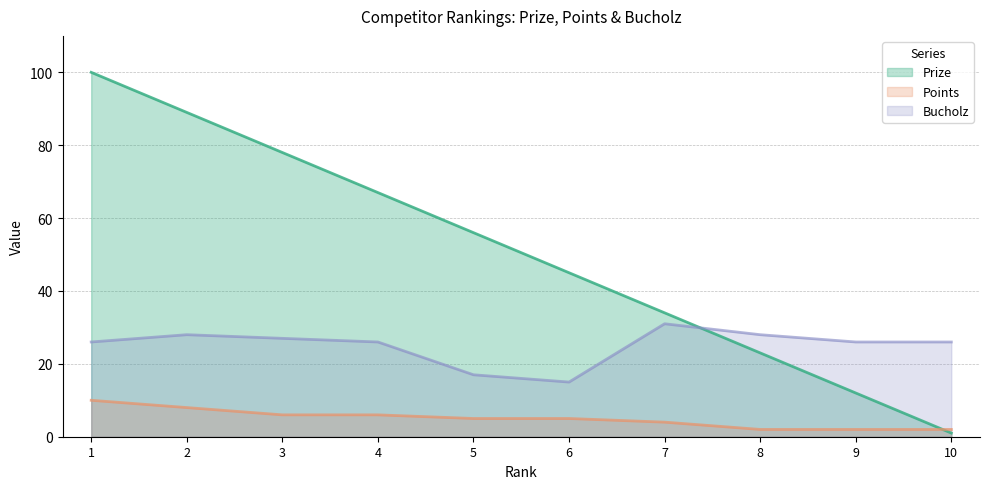

At which category does the chart reach its peak across all series?

1